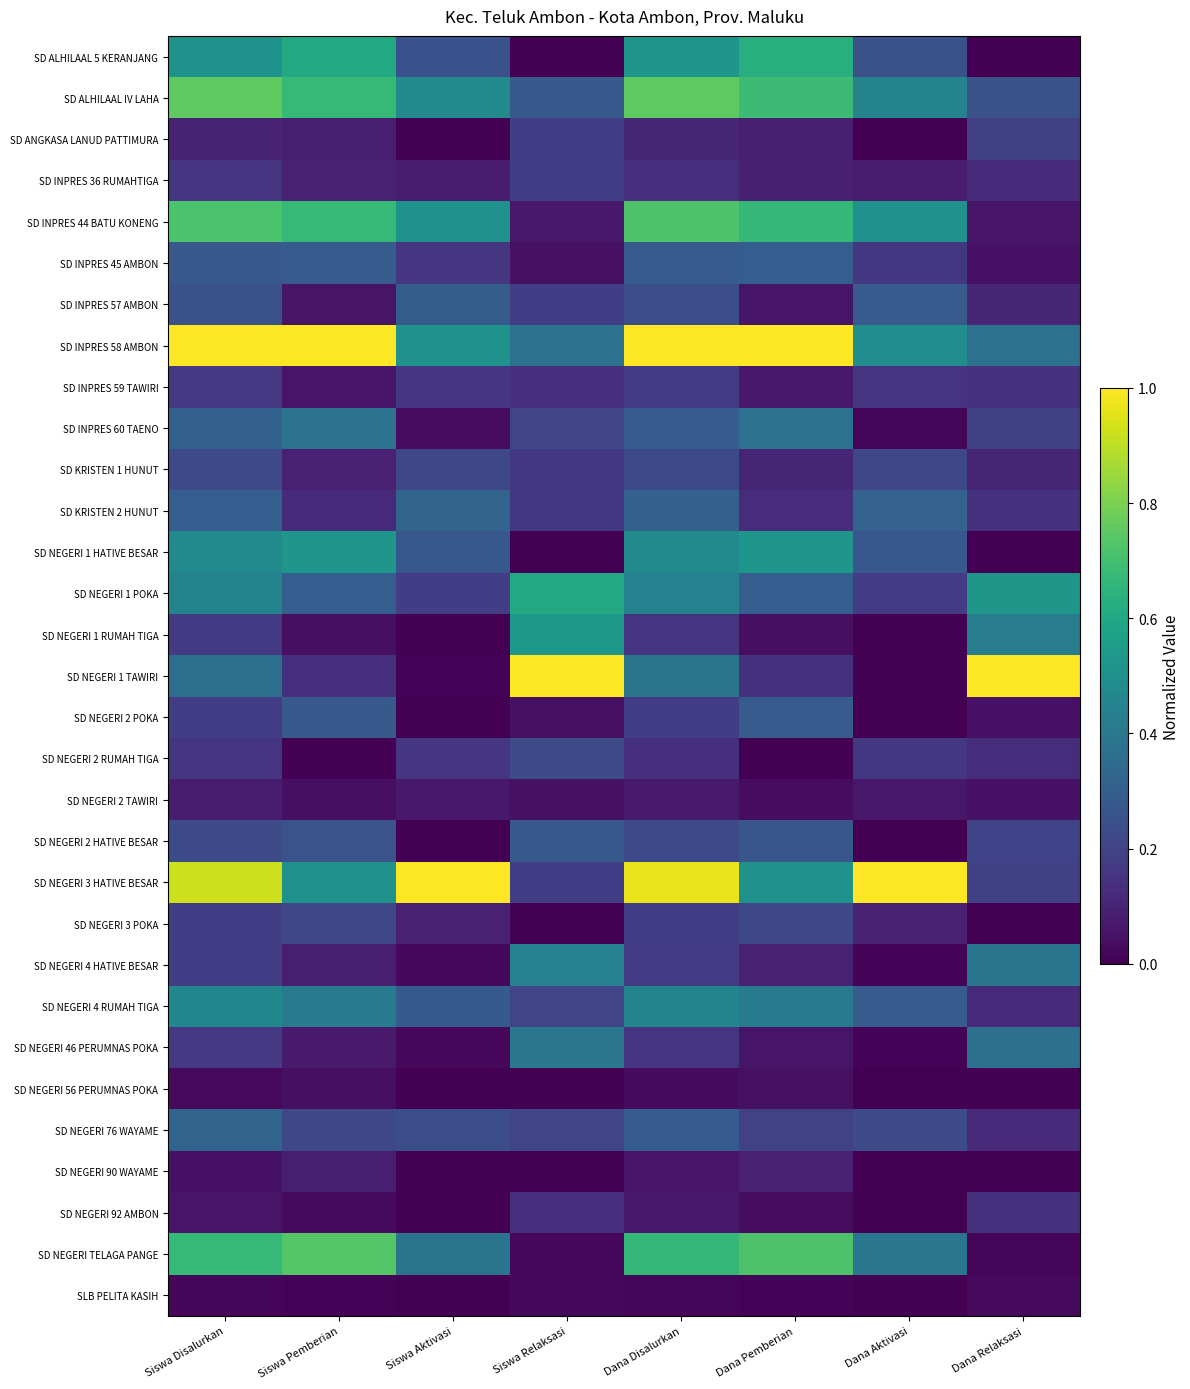

At which category is the sum across all series the highest?

Siswa Disalurkan